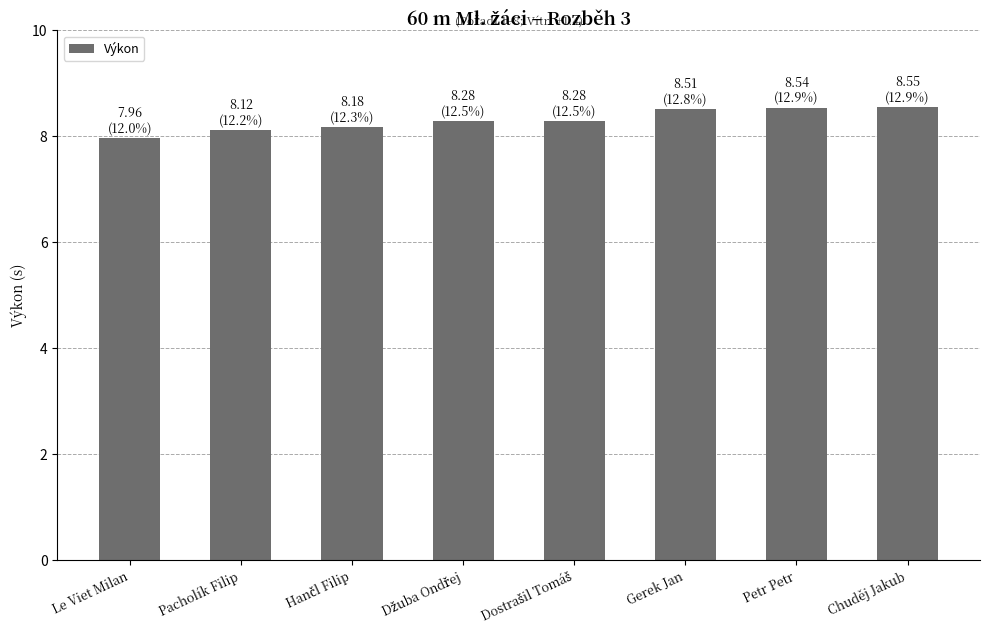

What is the label of the 1st bar from the left?

Le Viet Milan